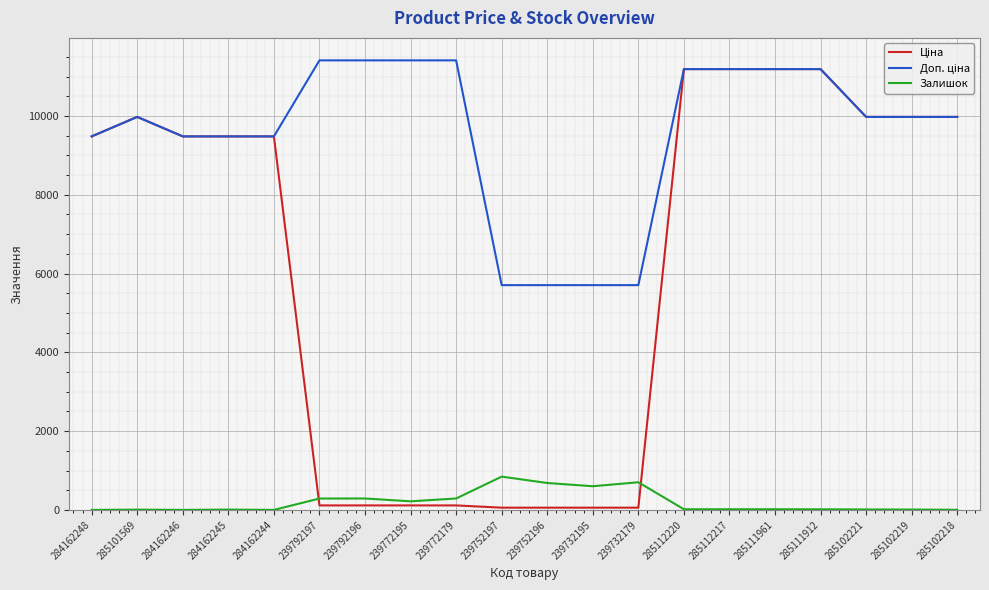

True or false: Залишок has a value of 9.0 at 285102219.

True